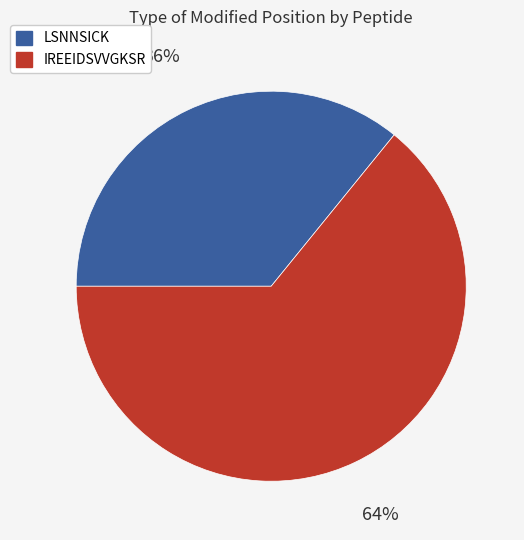

What percentage is the IREEIDSVVGKSR slice, to the nearest percent?

64%